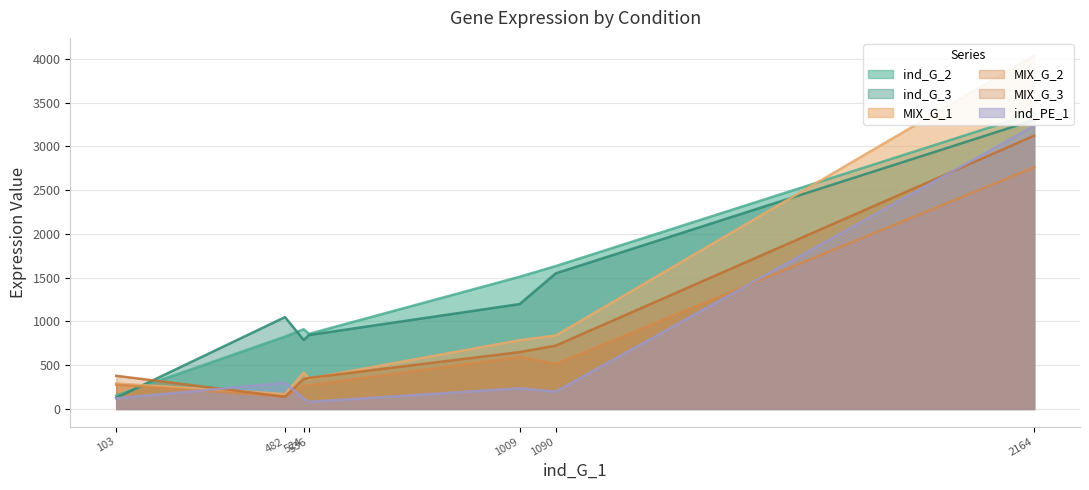

What are all the series names shown in the legend?

ind_G_2, ind_G_3, MIX_G_1, MIX_G_2, MIX_G_3, ind_PE_1